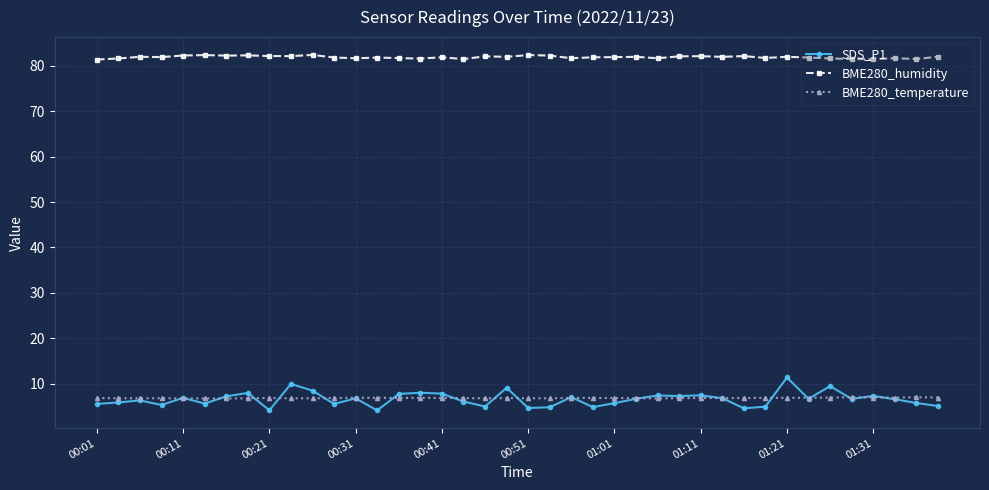

What are all the series names shown in the legend?

SDS_P1, BME280_humidity, BME280_temperature